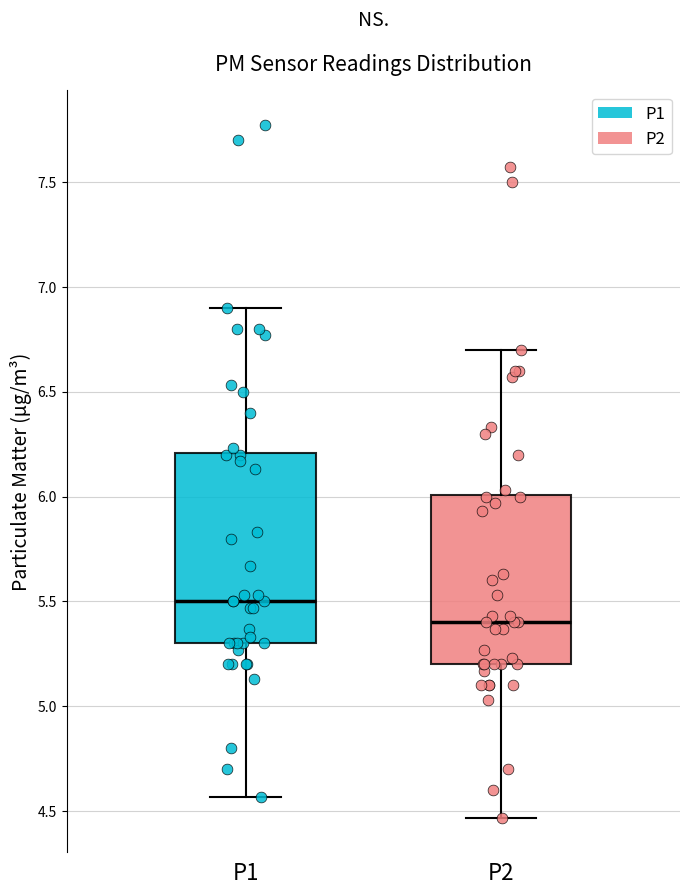

Comparing the boxes themselves (not the whiskers), which one is the tallest?

P1